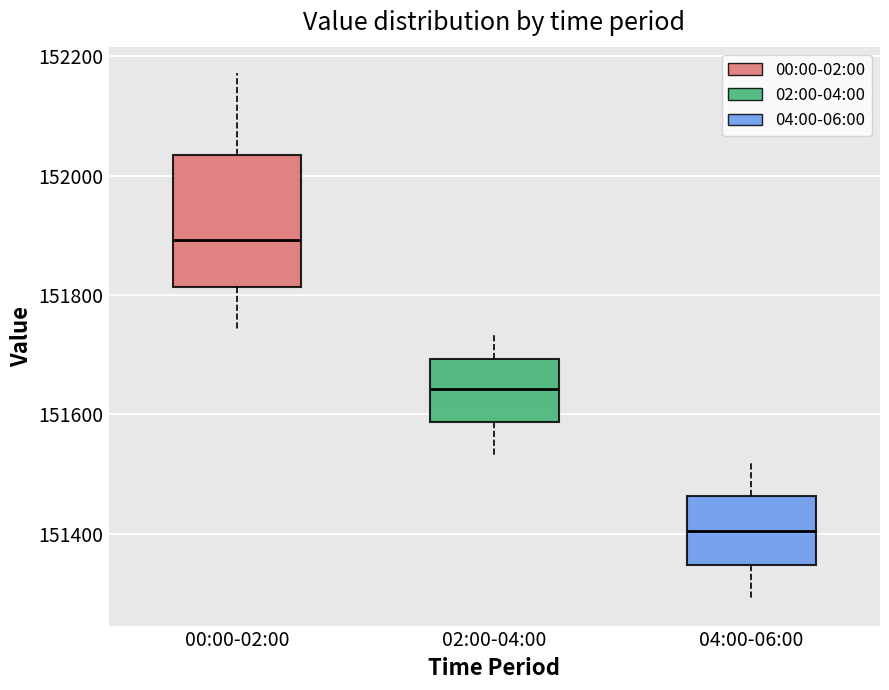

Which box is the tallest, from its lower edge to its upper edge?

00:00-02:00